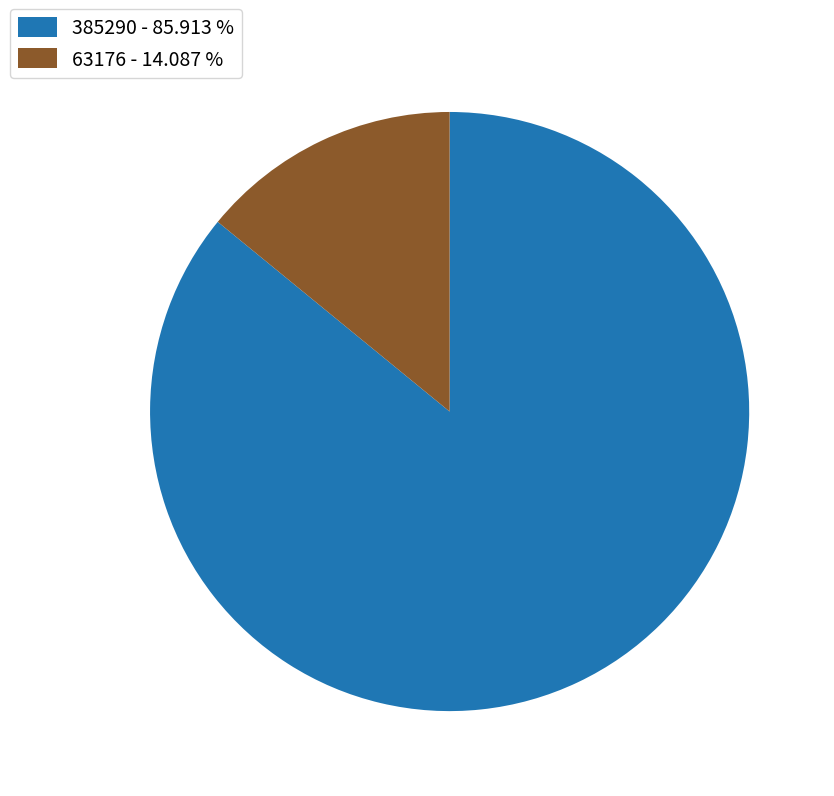

Is the sum of 385290 - 85.913 % and 63176 - 14.087 % greater than half?

Yes